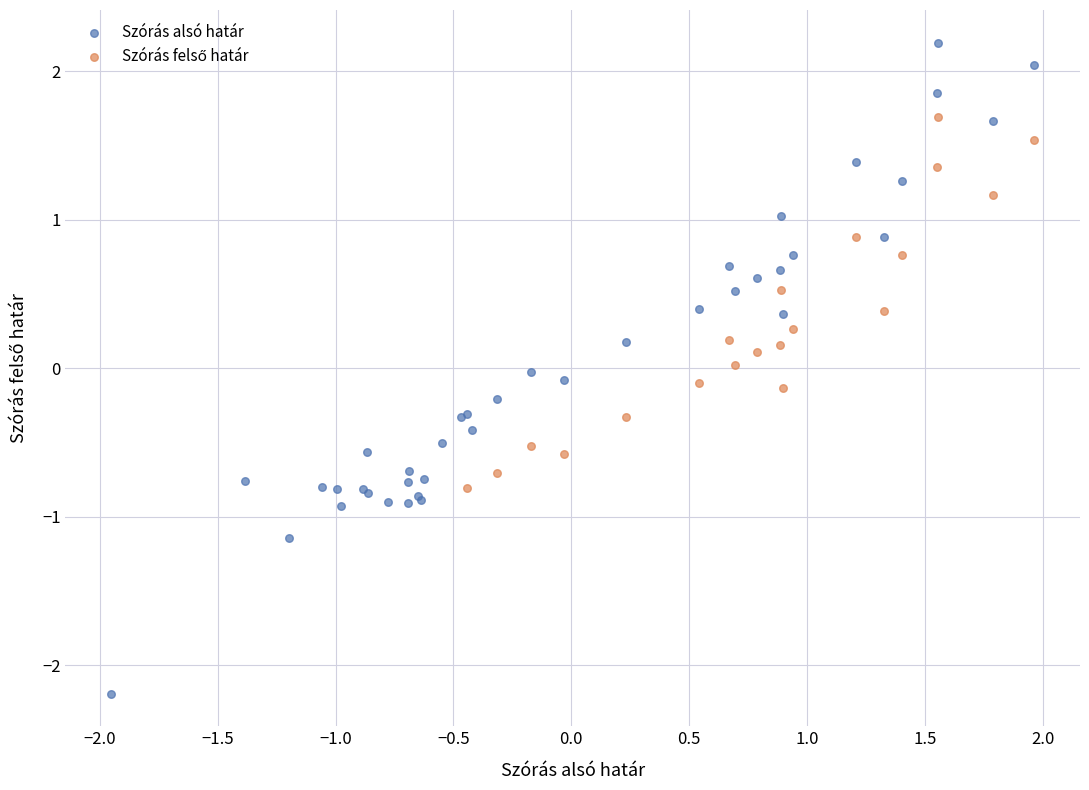

Which series contains the highest Y value?

Szórás alsó határ